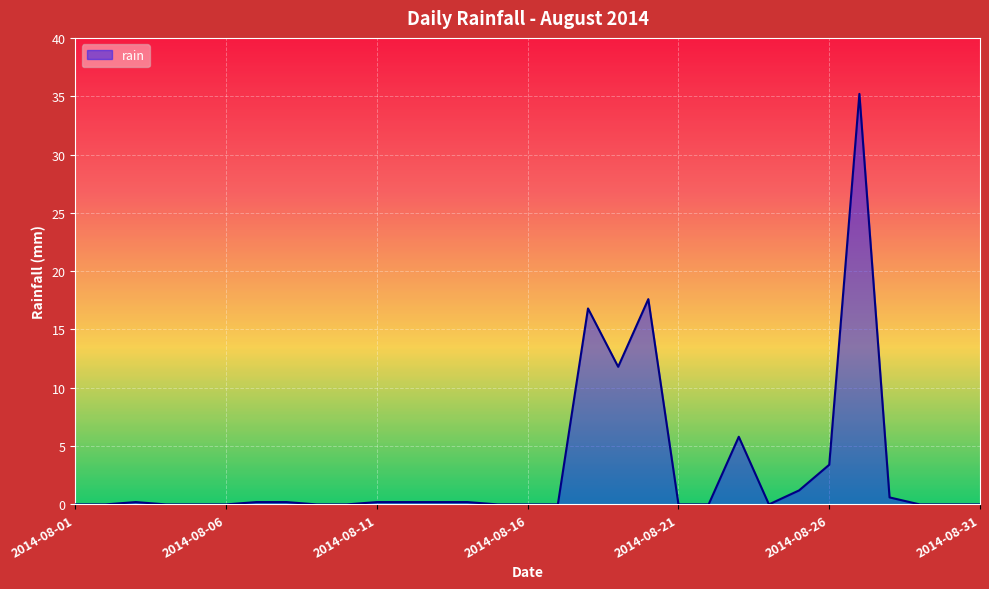

What is the greatest value displayed?

35.2